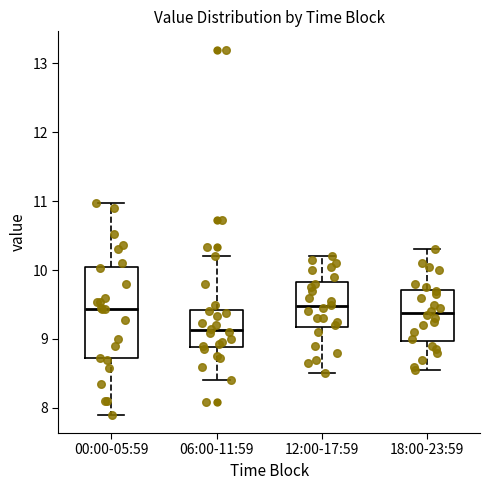

Reading left to right, read every box against the y-axis: the position of its median line, the range the box covers, and the ends of its whiskers. The values are not printed on the chart, so give them approximately, as read against the axis.

00:00-05:59: median 9.4, box 8.7 to 10.0, whiskers 7.9 to 11.0
06:00-11:59: median 9.1, box 8.9 to 9.4, whiskers 8.4 to 10.2
12:00-17:59: median 9.5, box 9.2 to 9.8, whiskers 8.5 to 10.2
18:00-23:59: median 9.4, box 9.0 to 9.7, whiskers 8.6 to 10.3